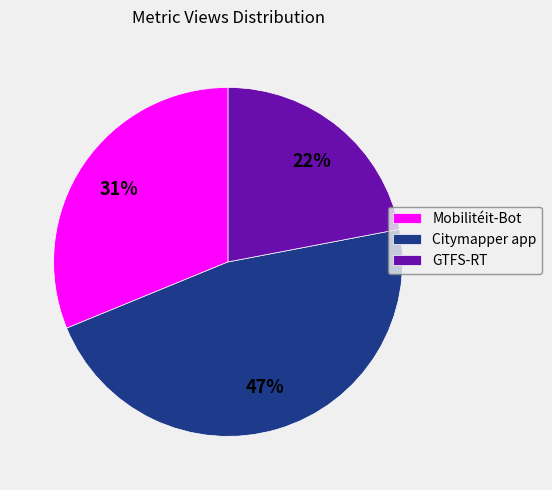

Which category has the biggest portion of the pie?

Citymapper app